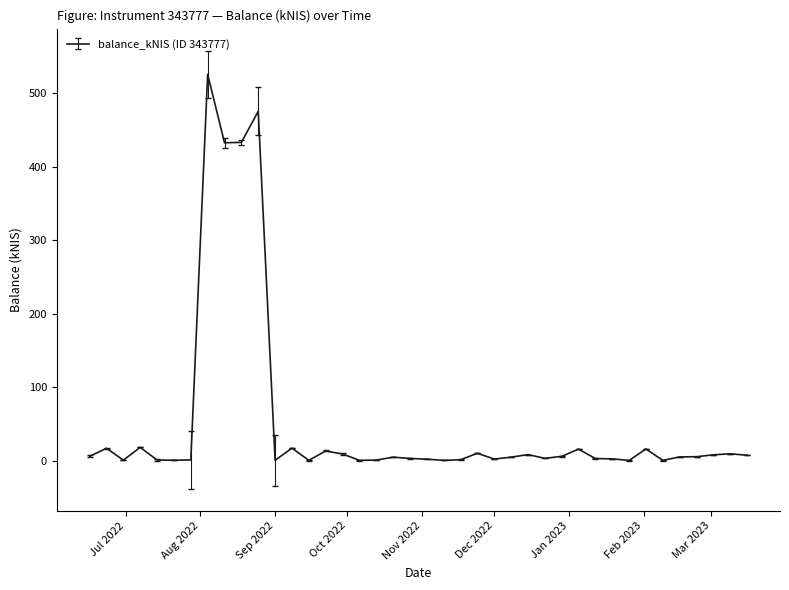

What is the maximum value shown in the chart?

525.9